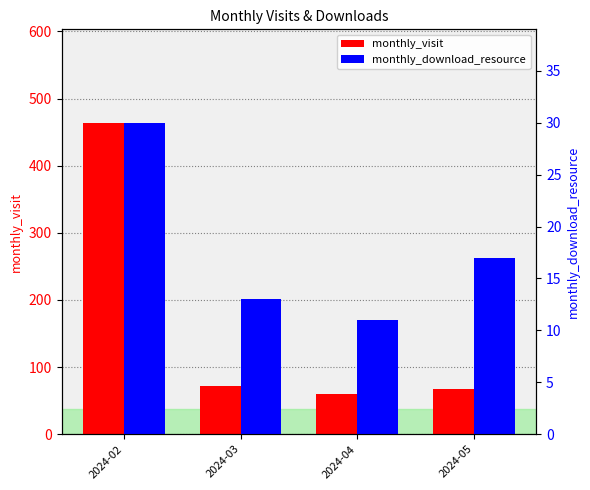

Are the bars grouped side by side (vs. stacked)?

Yes